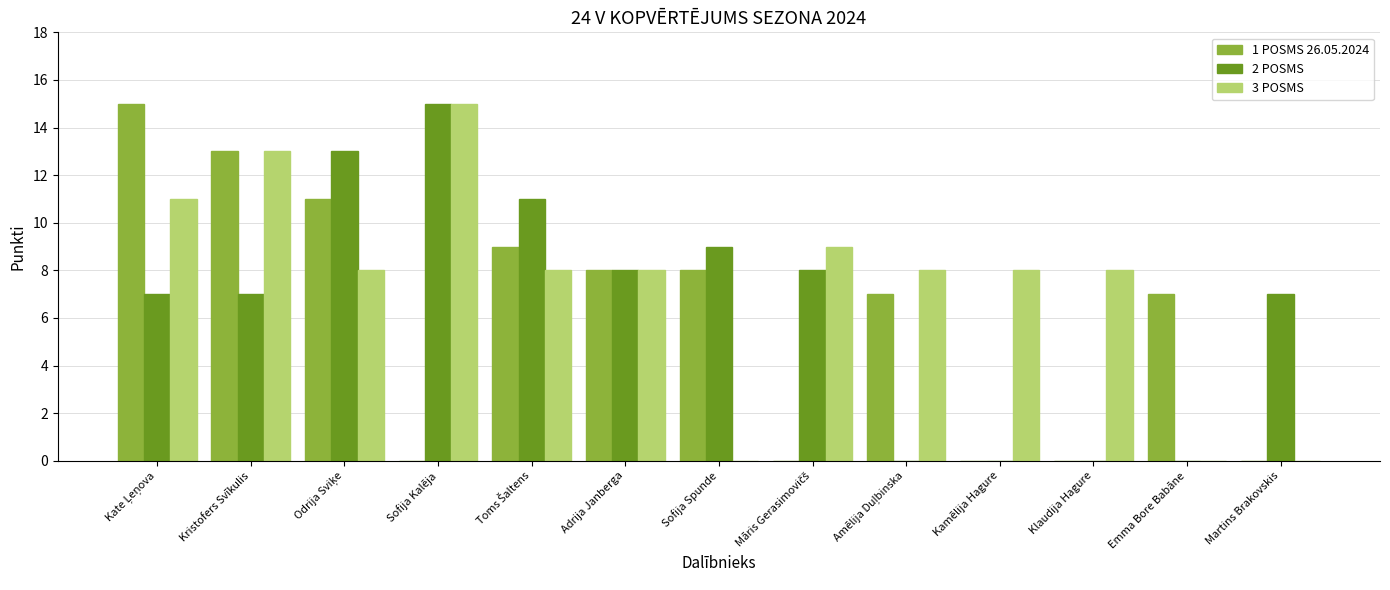

How many distinct data groups are displayed?

3